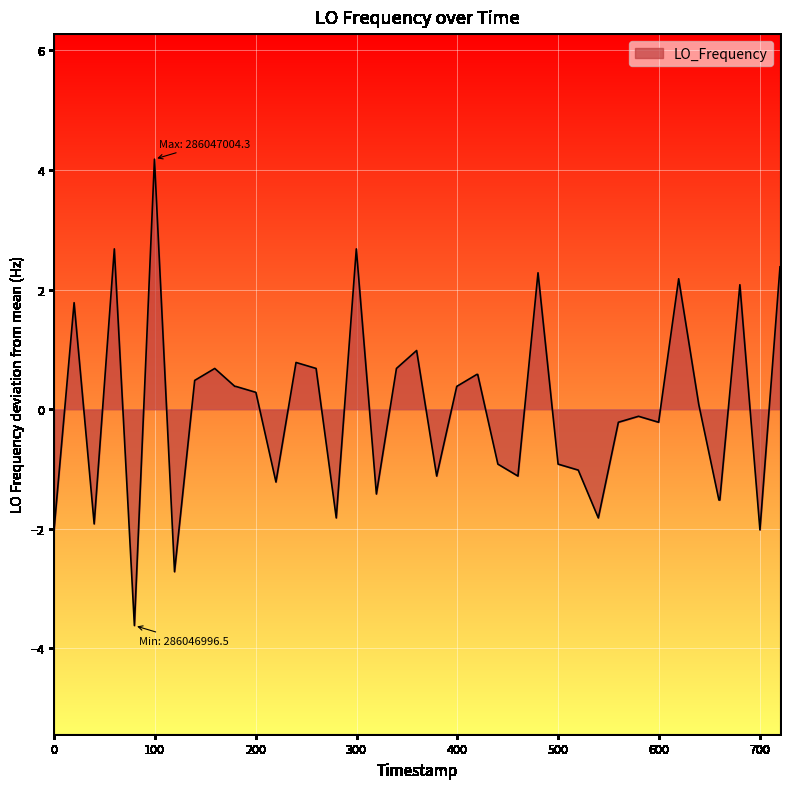

What is the difference between the maximum and minimum values?

7.8